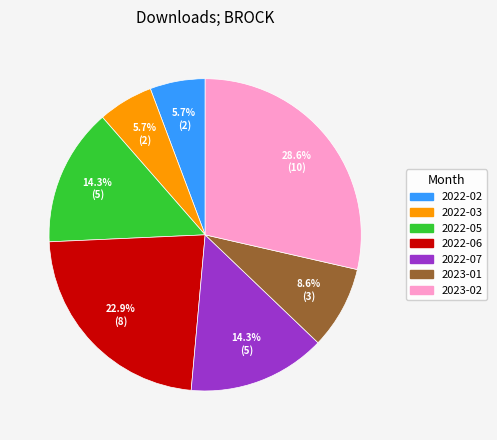

Between 2022-03 and 2022-06, which is larger?

2022-06